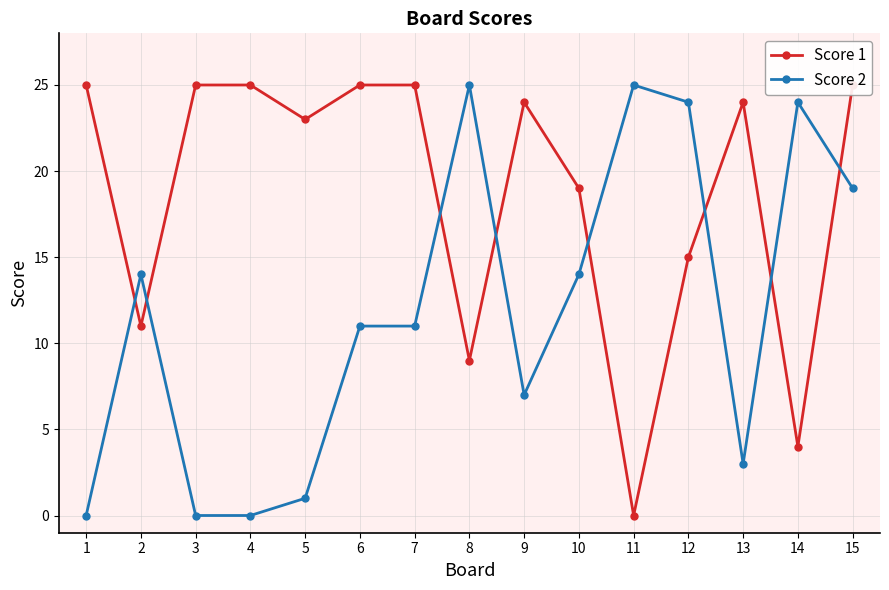

How many intersections are there between Score 2 and Score 1?

8